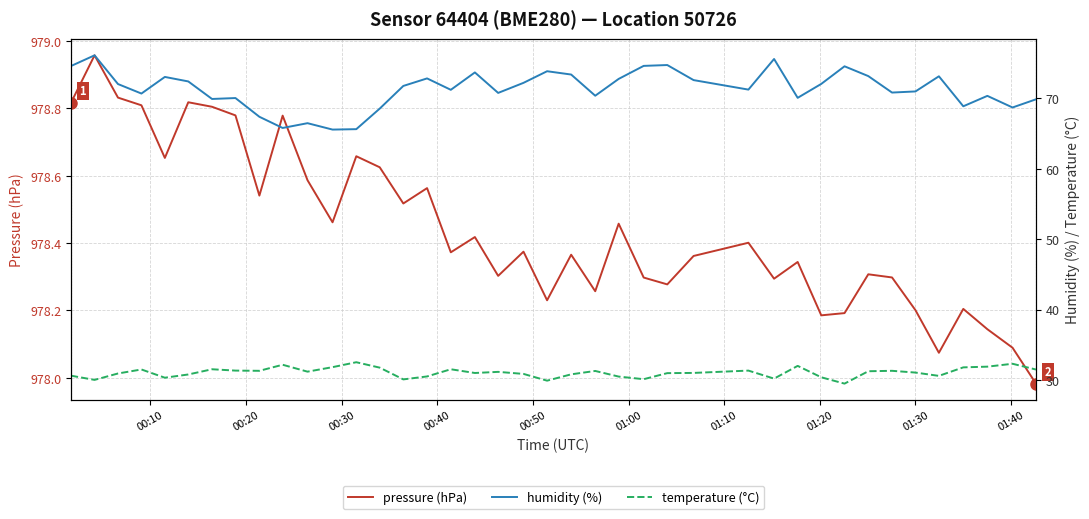

What is the maximum value for pressure (hPa)?

979.0